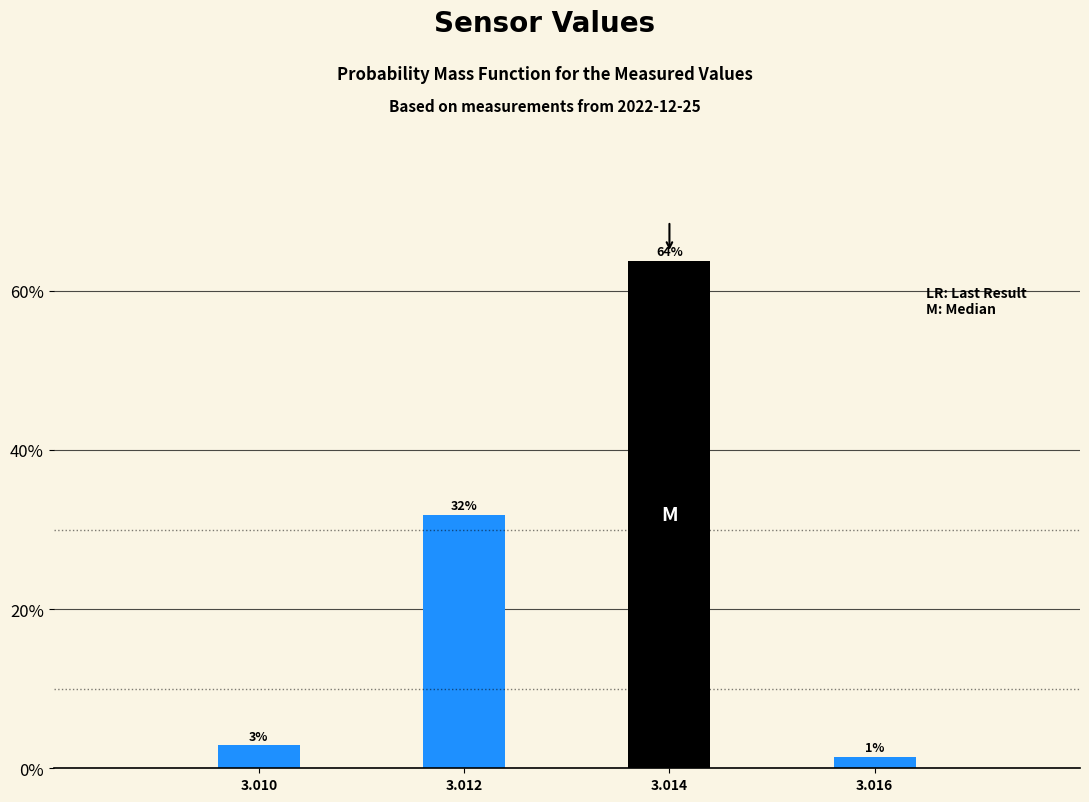

What is the sum of all values?

100.0